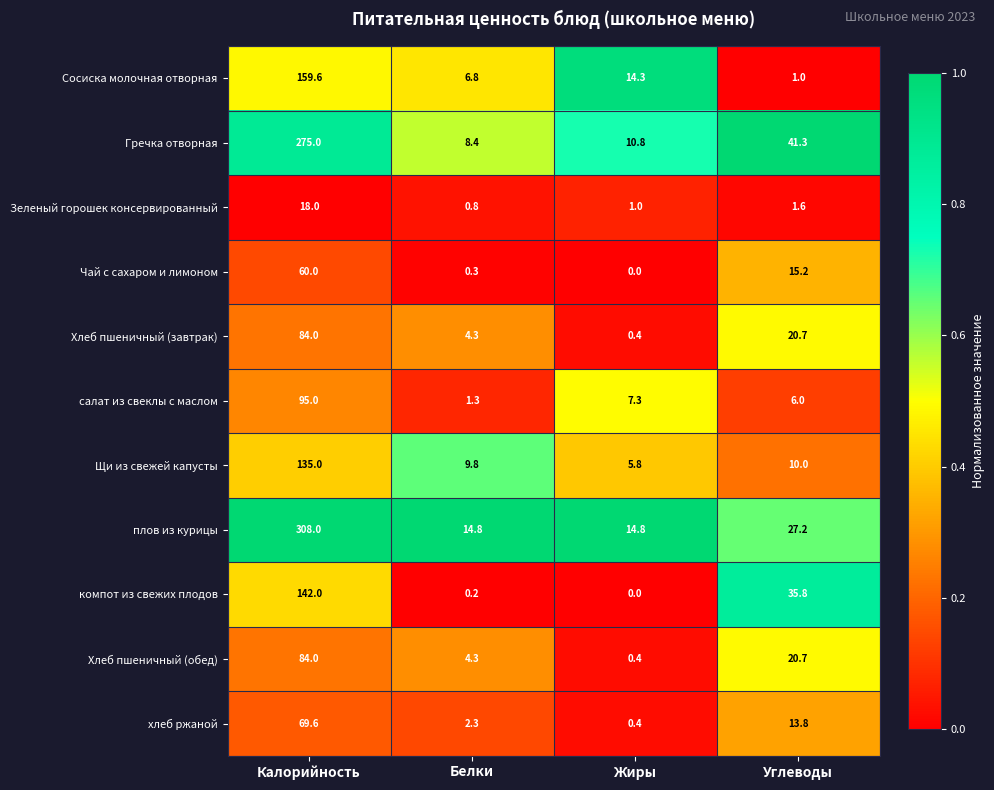

Between Жиры and Углеводы, which series saw the biggest shift?

компот из свежих плодов